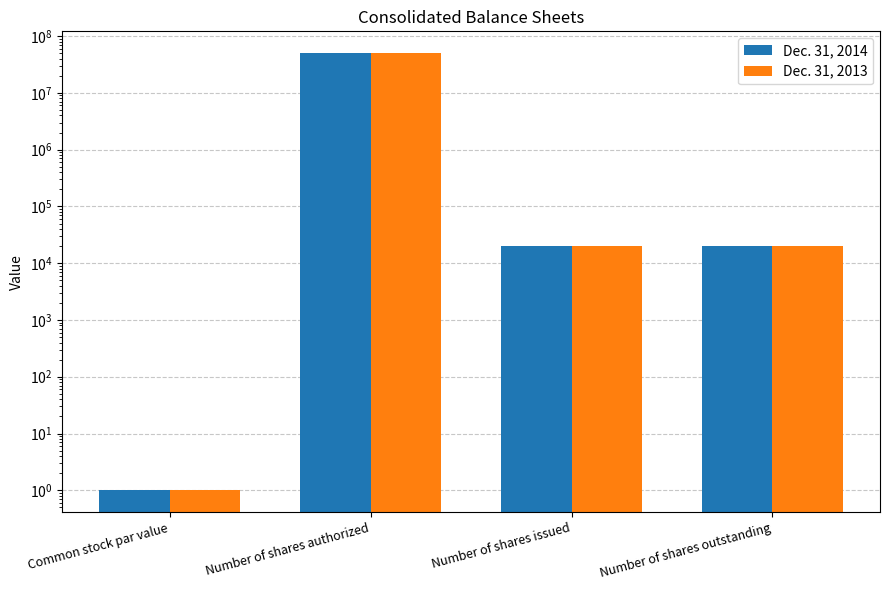

What is the difference between the maximum and minimum values in the Dec. 31, 2013 series?

49999999